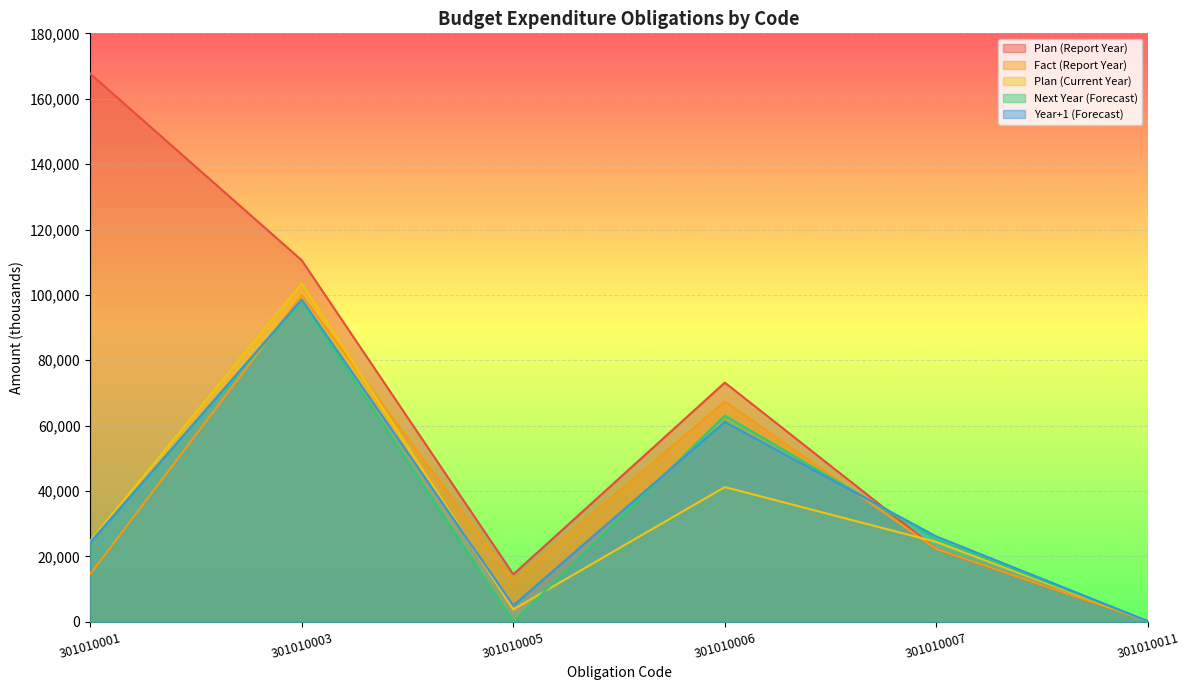

Between which two adjacent categories do Next Year (Forecast) and Plan (Report Year) first intersect?

301010006 and 301010007